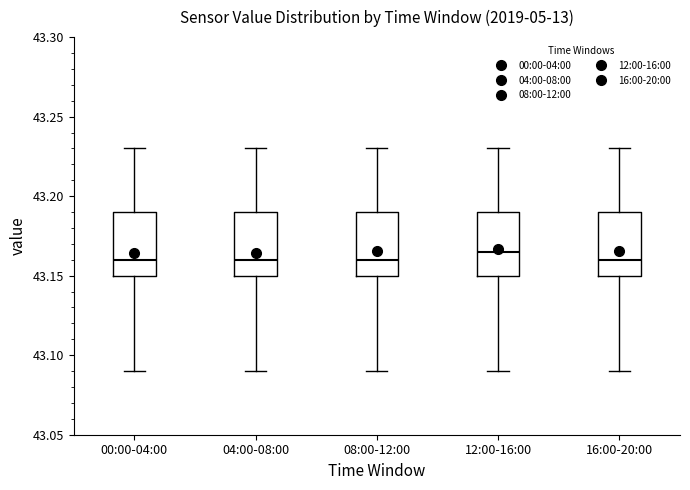

Which box's median line is the highest?

12:00-16:00